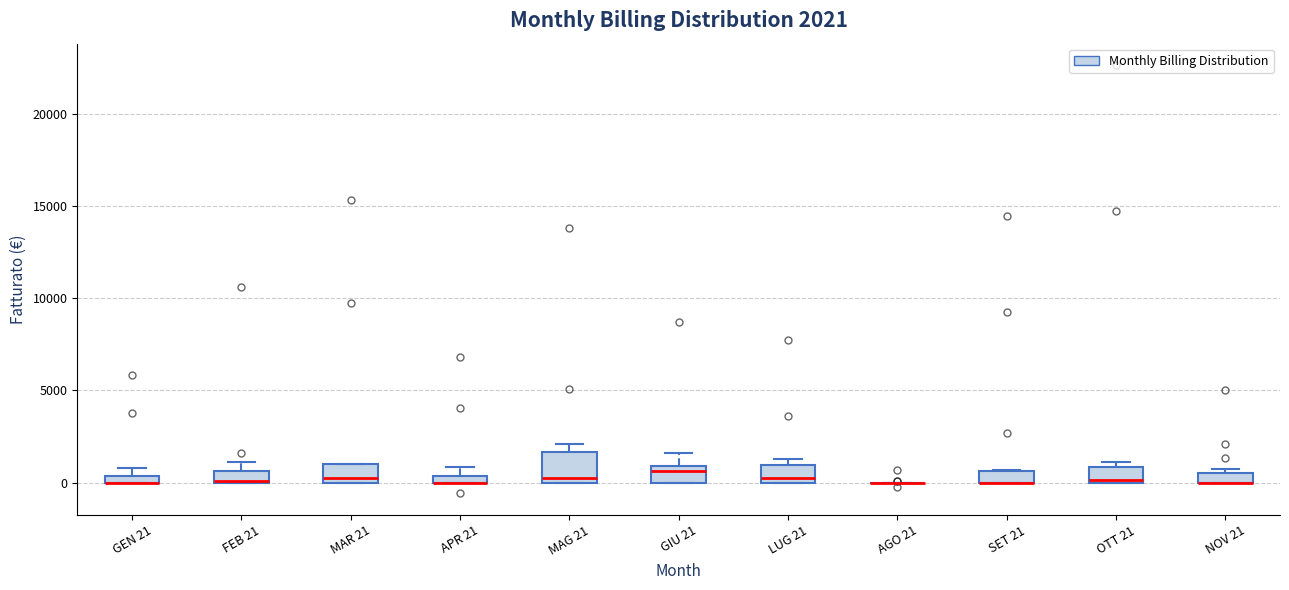

Comparing the boxes themselves (not the whiskers), which one is the tallest?

MAG 21